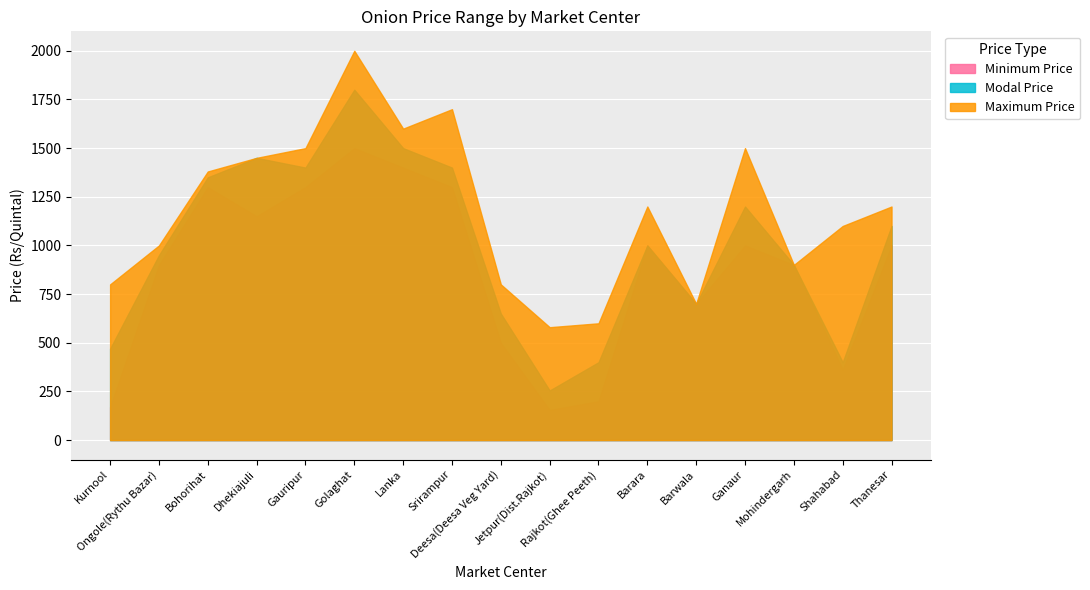

Is the value of Modal Price at Golaghat greater than the value of Maximum Price at Gauripur?

Yes